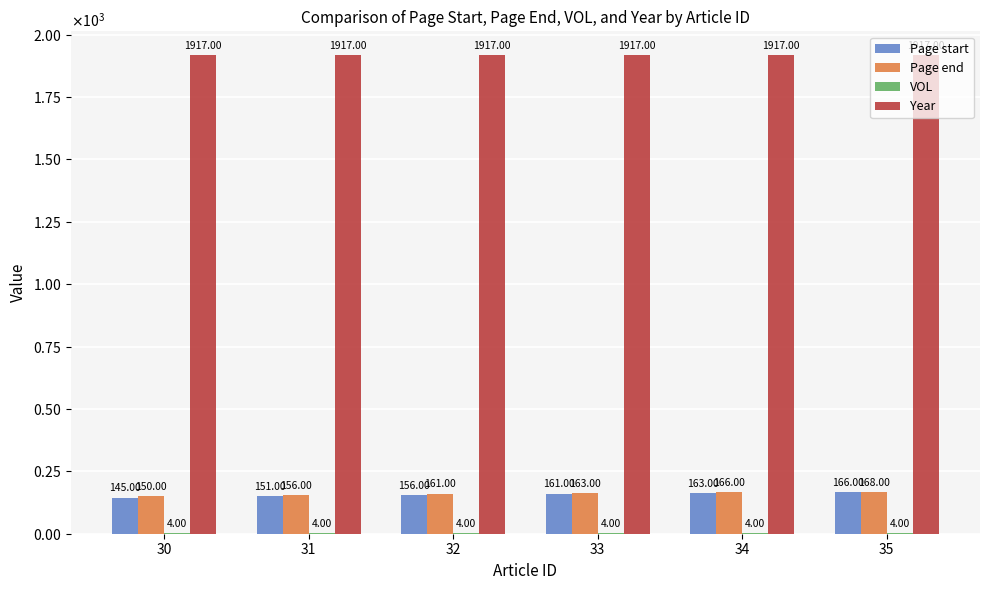

What is the smallest value displayed?

4